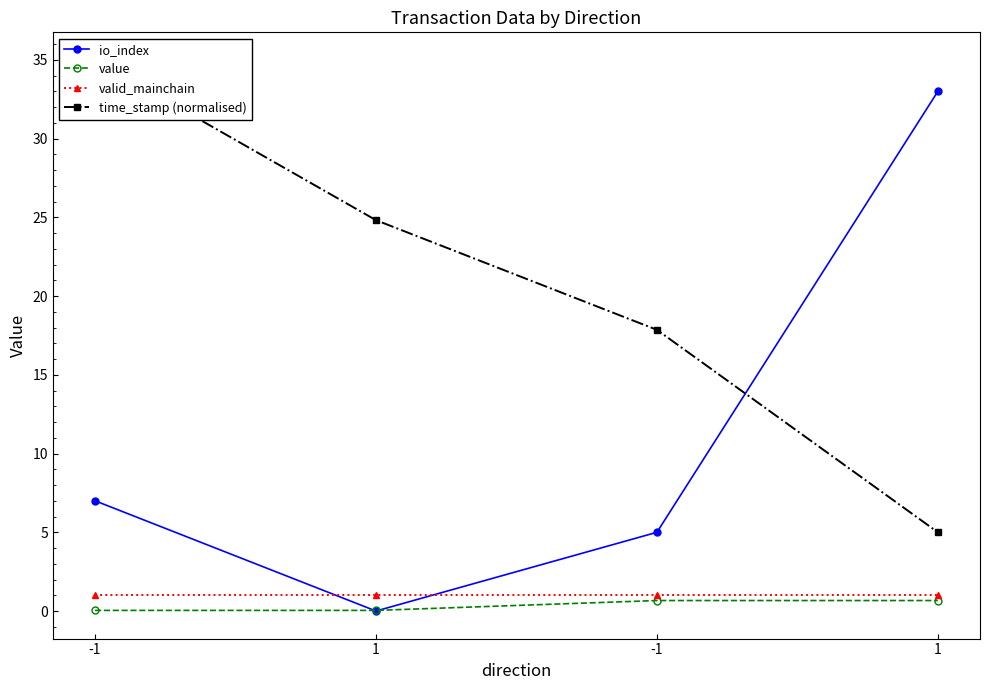

Reading left to right, what are all the values shown in this chart?

io_index: 7.0	0.0	5.0	33.0
value: 0.0	0.0	0.7	0.7
valid_mainchain: 1.0	1.0	1.0	1.0
time_stamp (normalised): 35.0	24.8	17.9	5.0